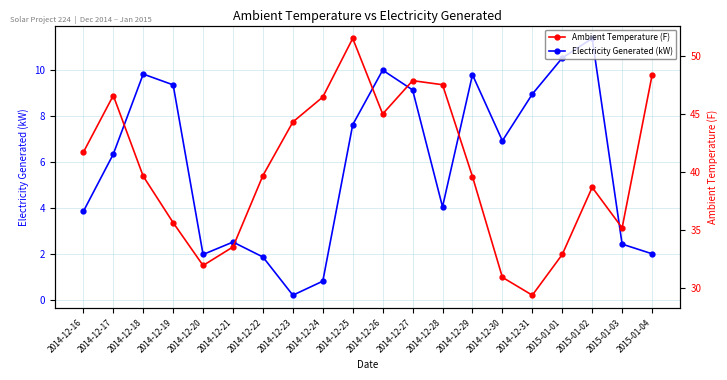

How many data points does each series have?

20